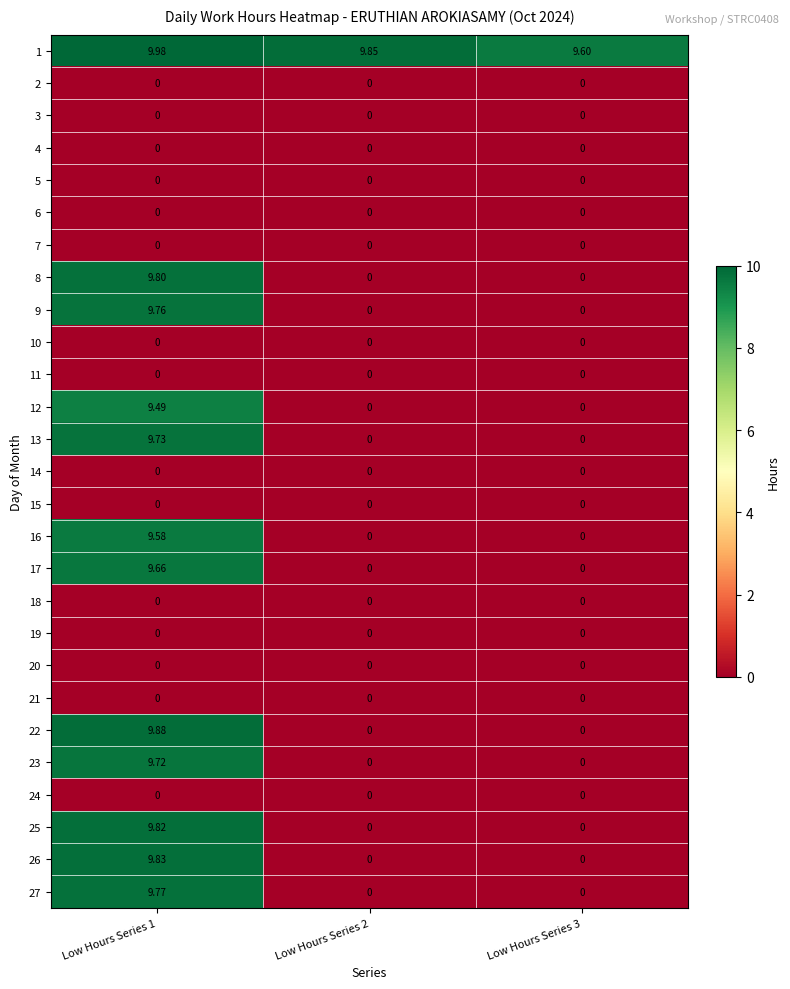

How many series are shown in this chart?

27